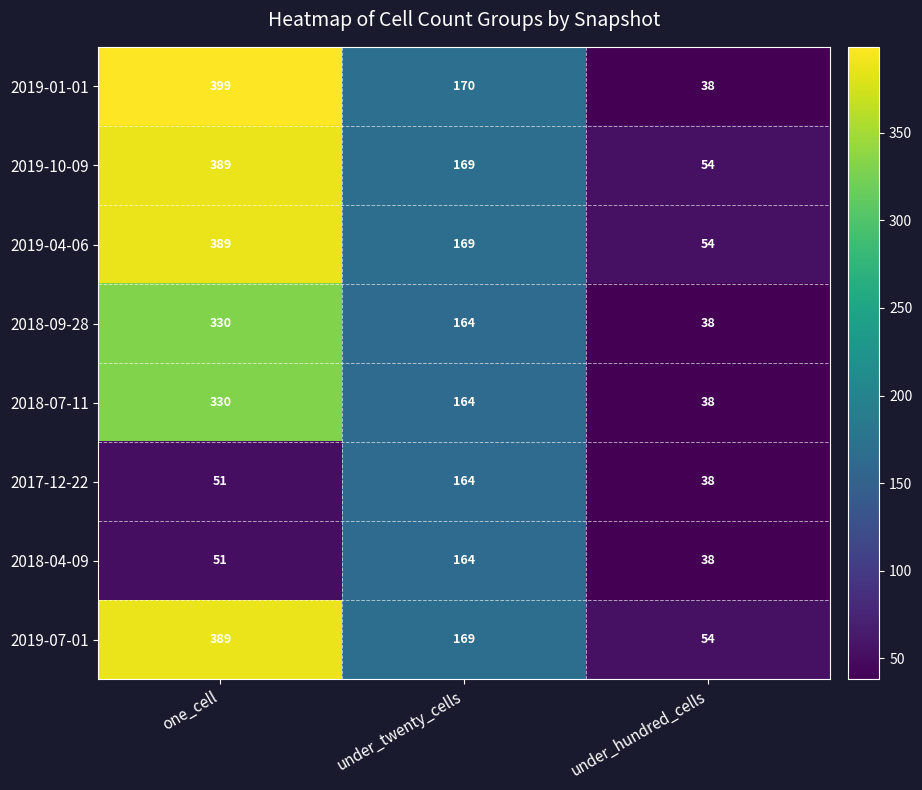

What is the greatest value displayed?

399